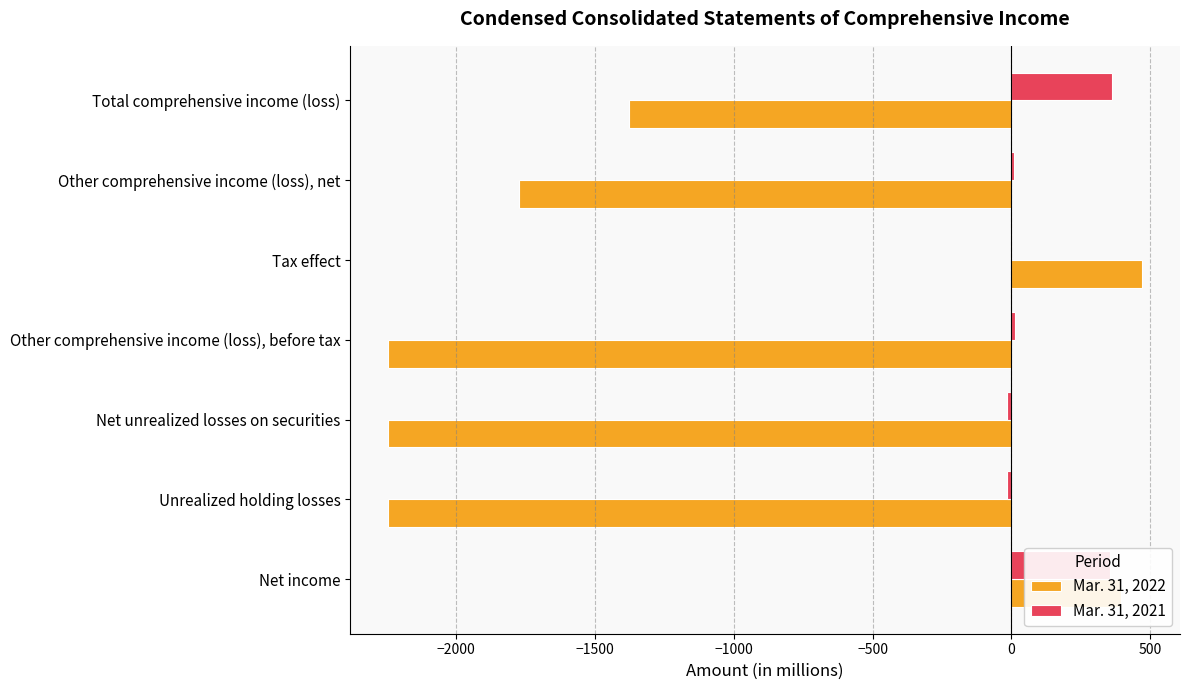

At which category does the chart reach its peak across all series?

Tax effect